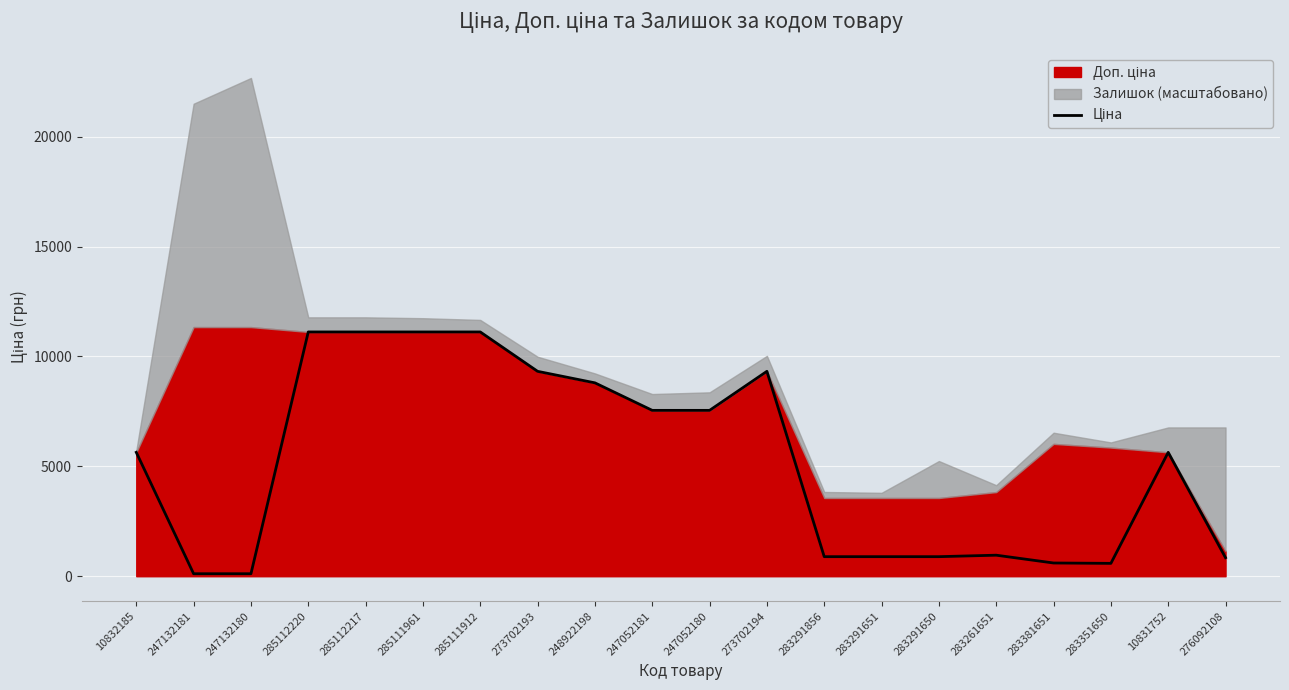

How many lines are shown in the chart?

1